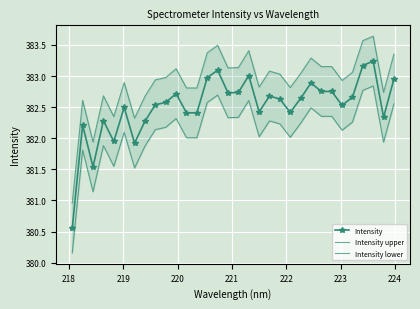

At how many categories does at least one series exceed 381?

31